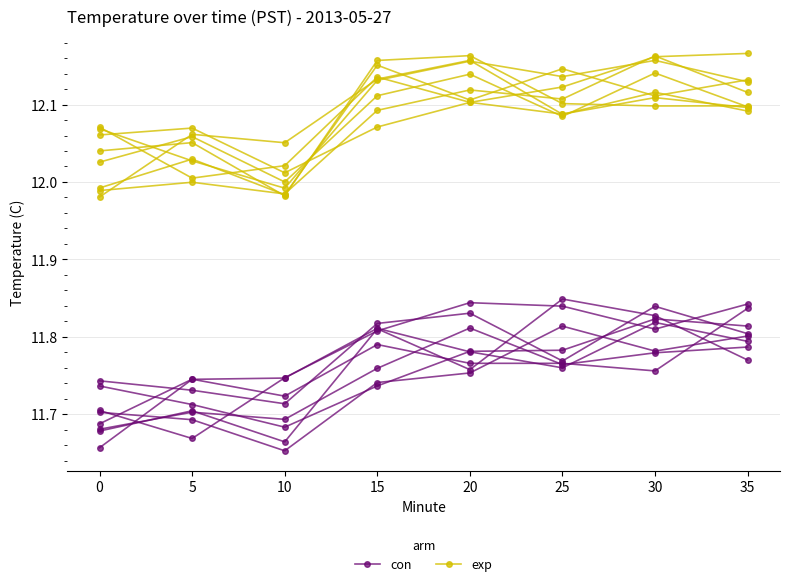

What is the difference between the exp values at 25 and 0?

0.1